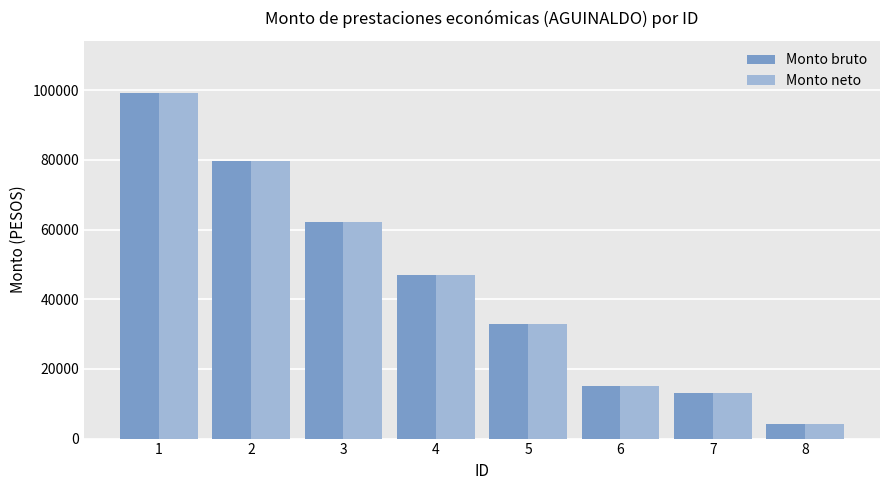

At how many categories does at least one series exceed 67833?

2